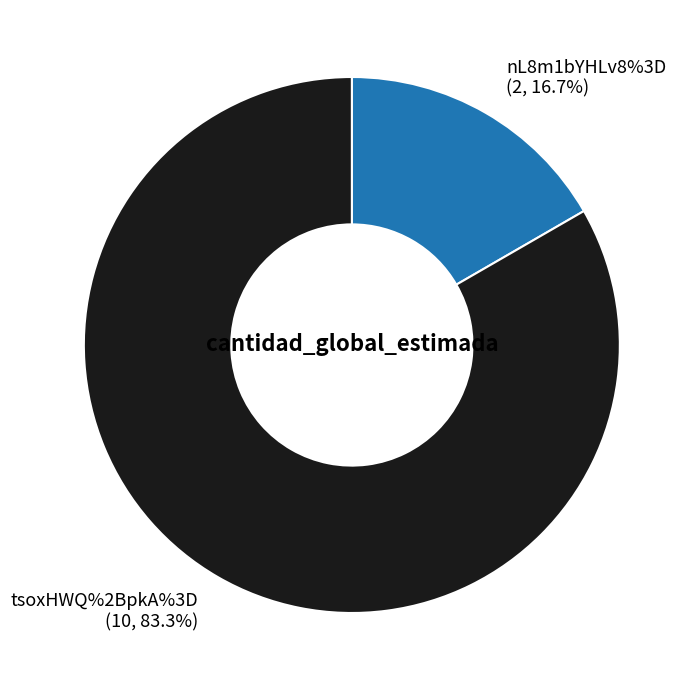

To the nearest percent, what is the average slice percentage?

50%